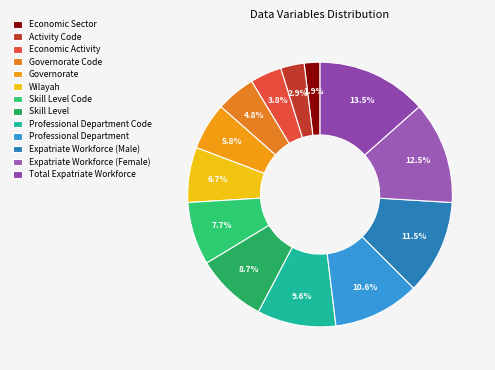

Does Expatriate Workforce (Female) represent more than half of the total?

No